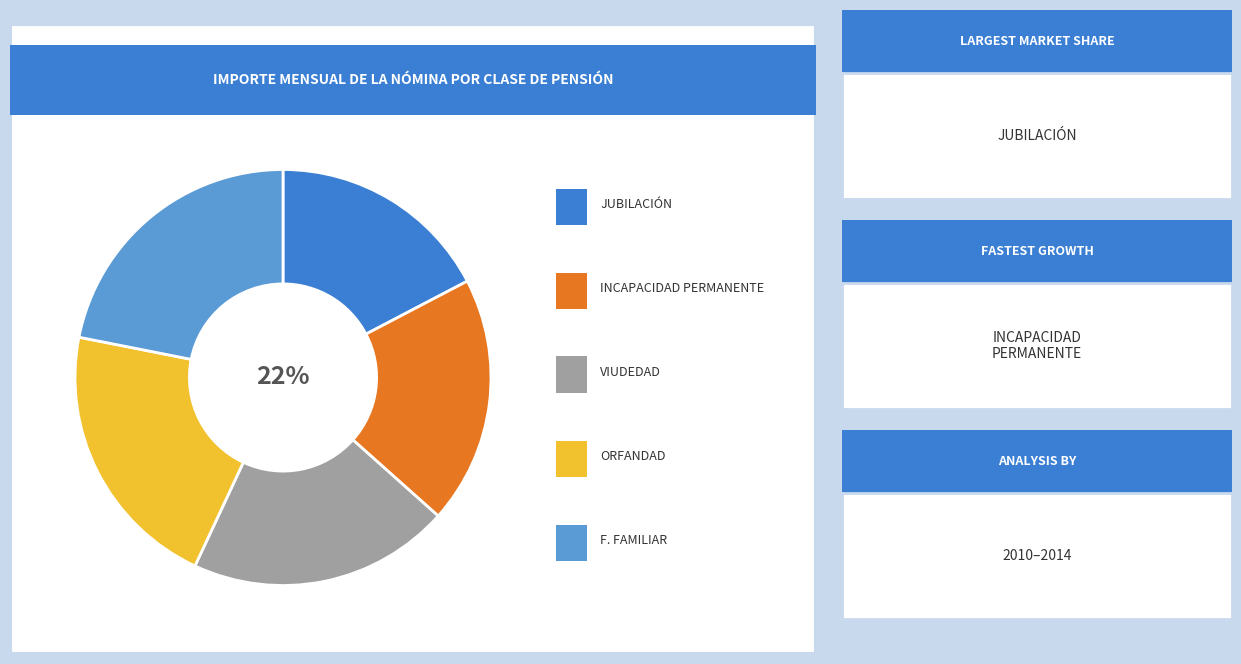

To the nearest percent, what percentage of the pie is F. FAMILIAR?

22%